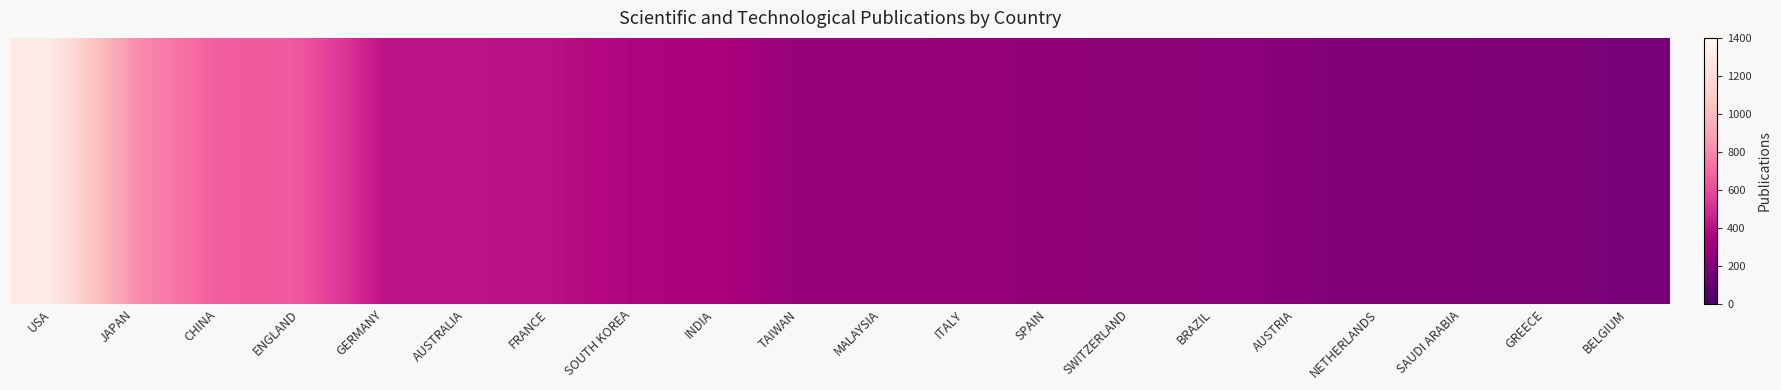

Where is the data nearest to the value 733?

CHINA